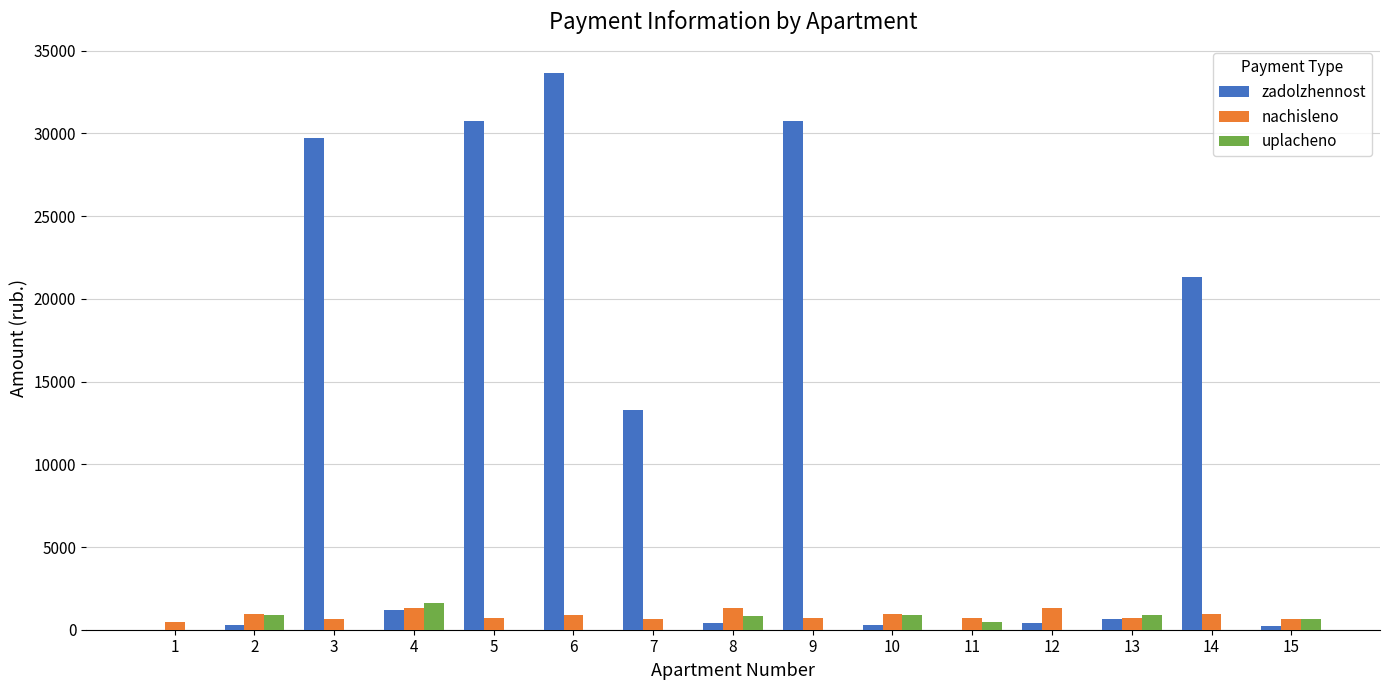

Between 1 and 9, which series saw the biggest shift?

zadolzhennost